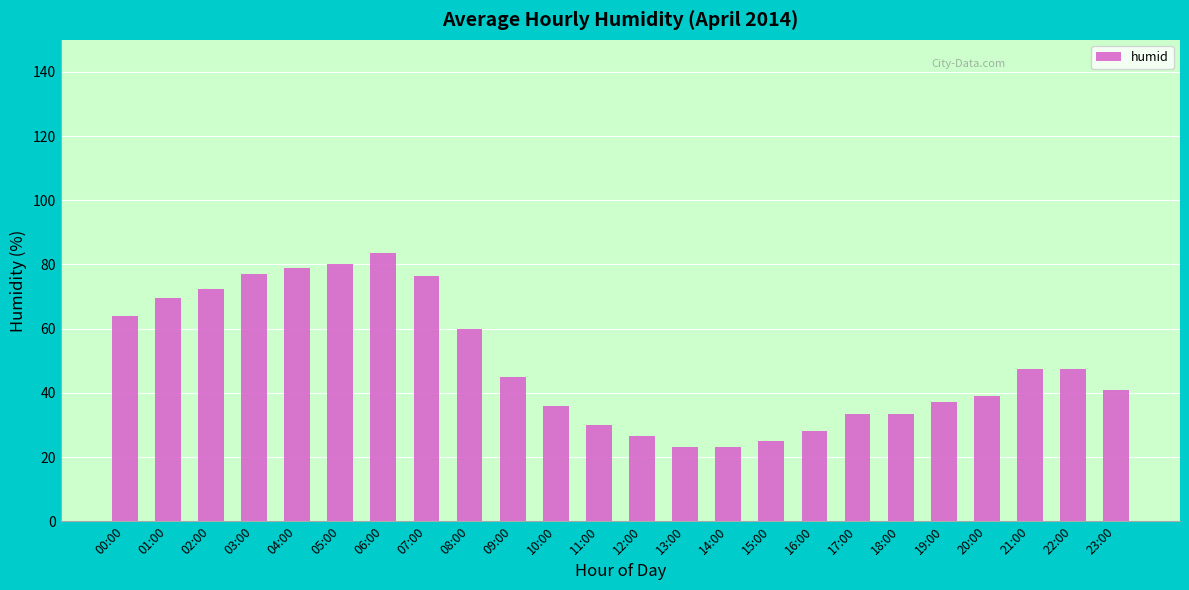

Is it true that the value at 22:00 is 82.9?

False